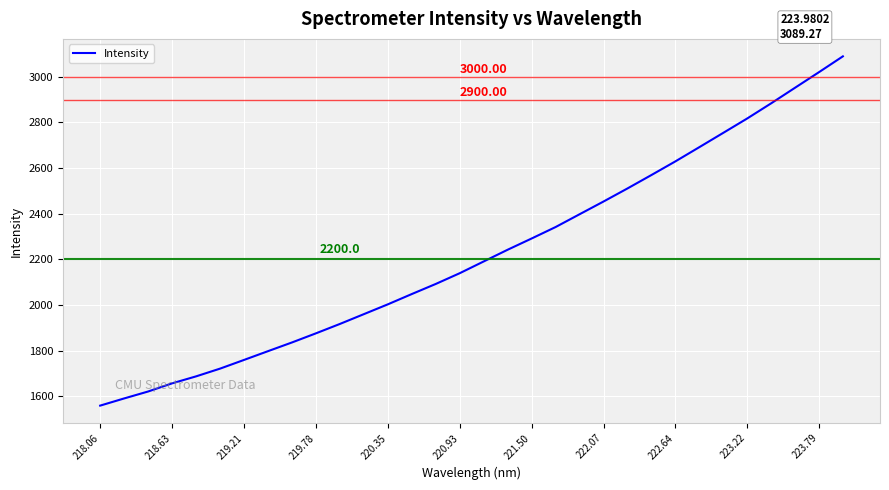

What is the difference between the maximum and minimum values?

1529.2